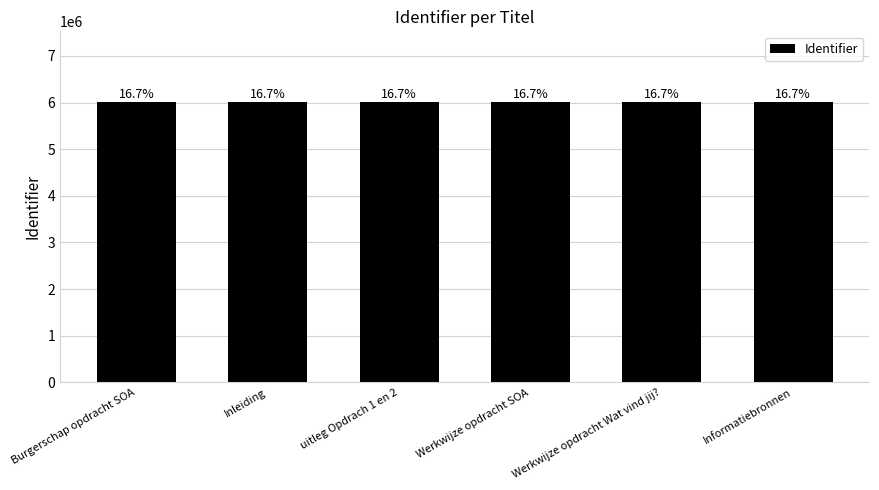

What is the change in value from Inleiding to uitleg Opdrach 1 en 2?

+3